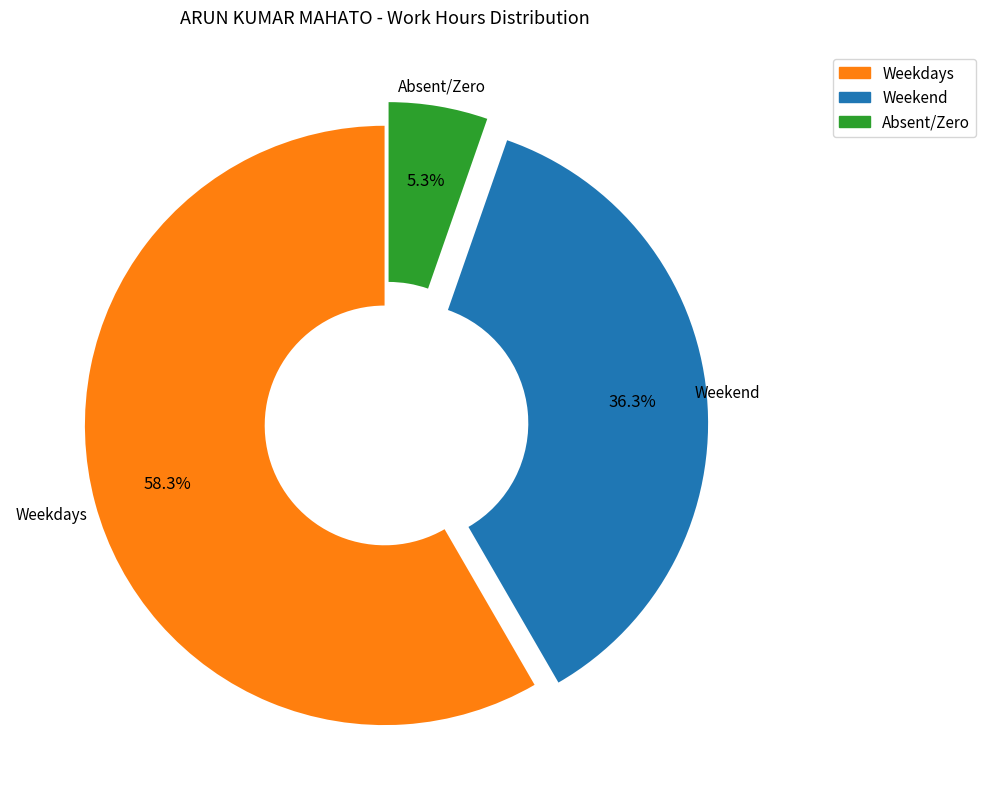

Is there any slice that represents more than half of the pie?

Yes